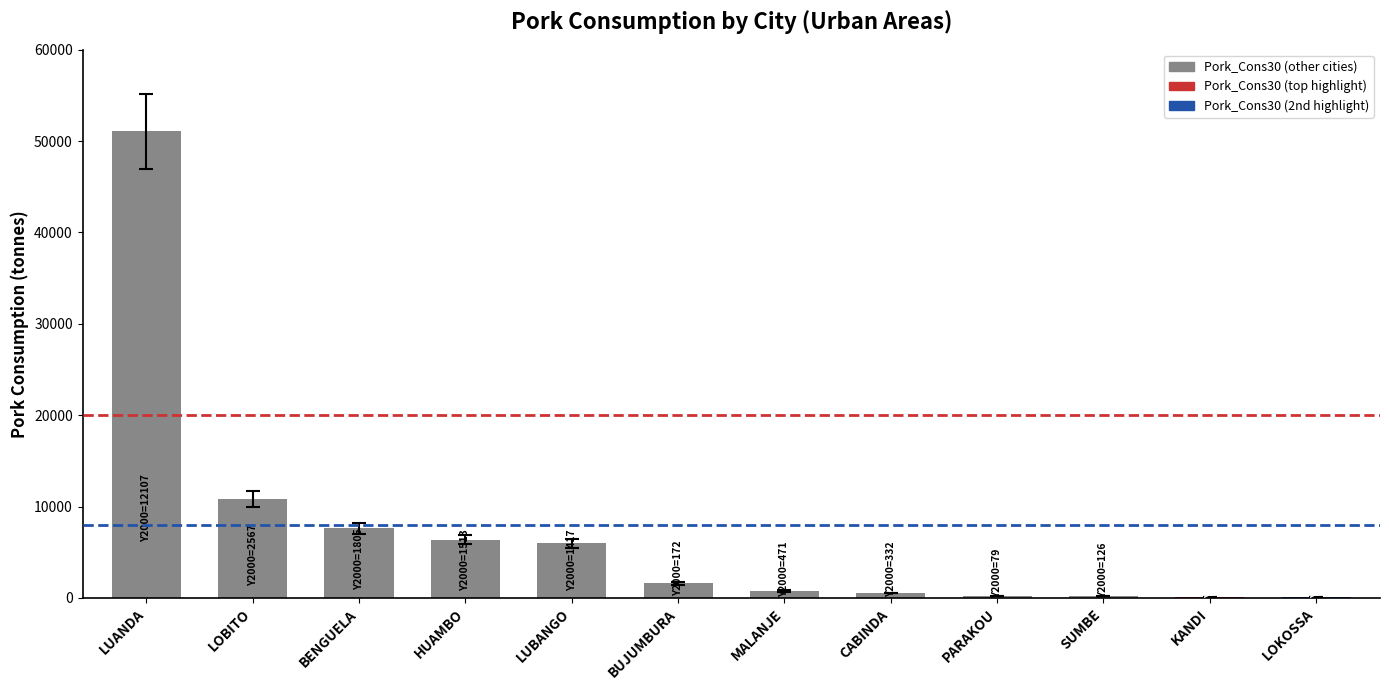

What is the change in value from HUAMBO to LOKOSSA?

-6304.6